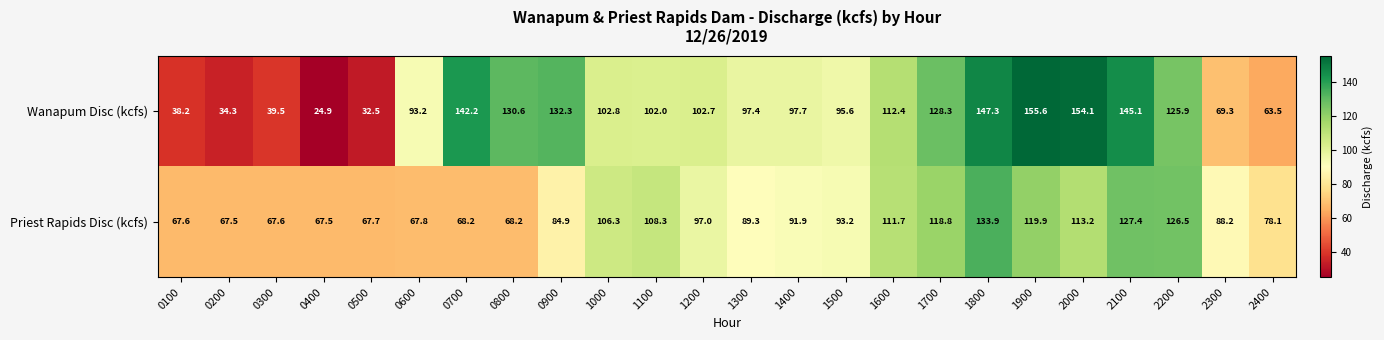

Rank the series by their maximum value, from highest to lowest.

Wanapum Disc (kcfs), Priest Rapids Disc (kcfs)